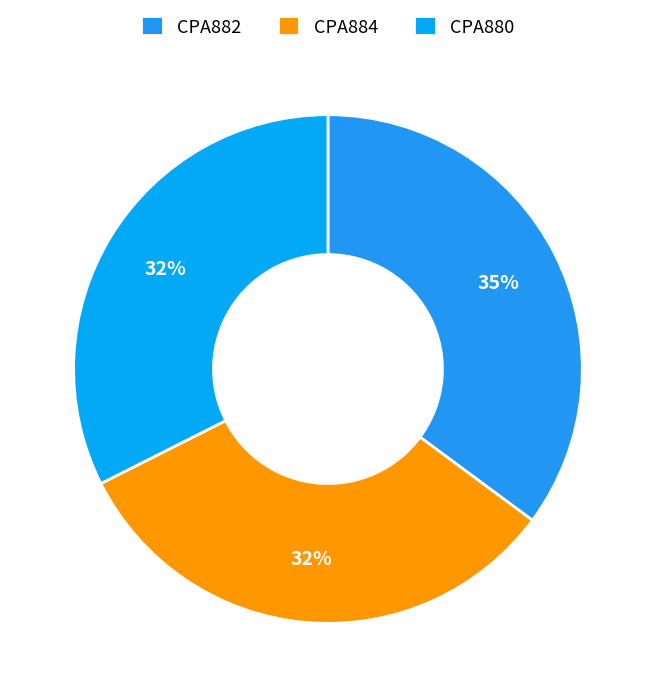

To the nearest percent, what portion does CPA882 represent?

35%